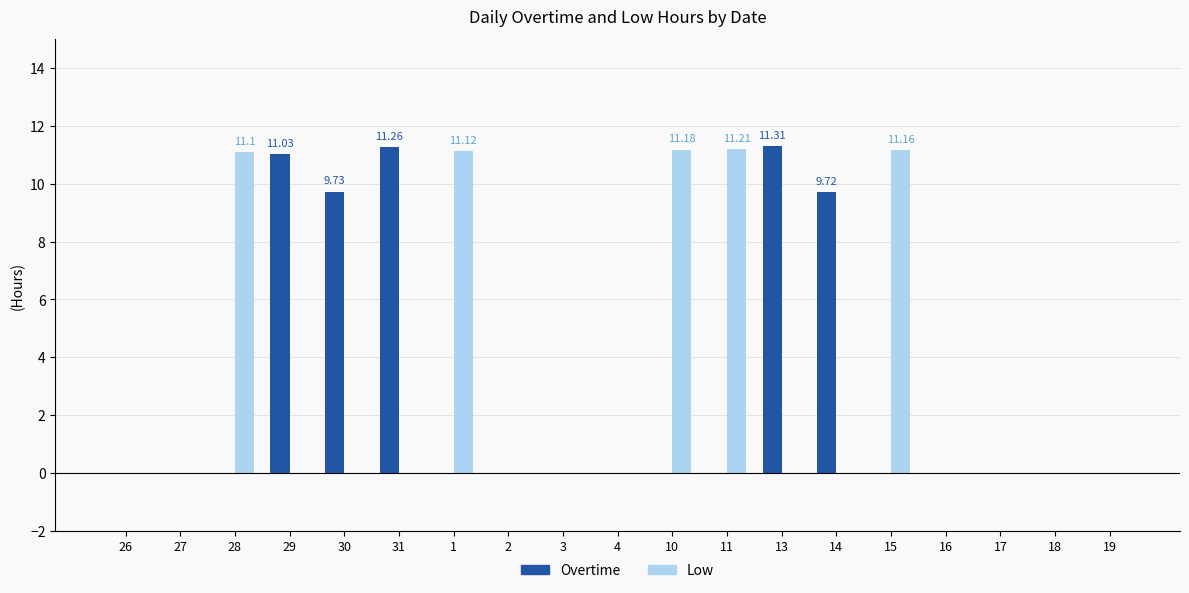

Which series changed the most between 31 and 4?

Overtime